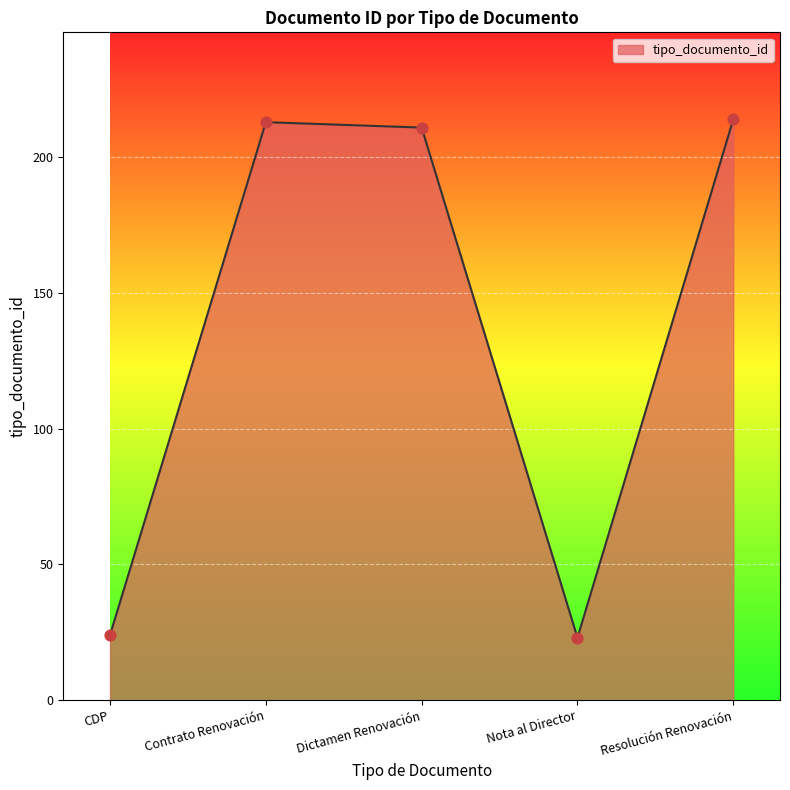

What is the change in value from Contrato Renovación to Dictamen Renovación?

-2